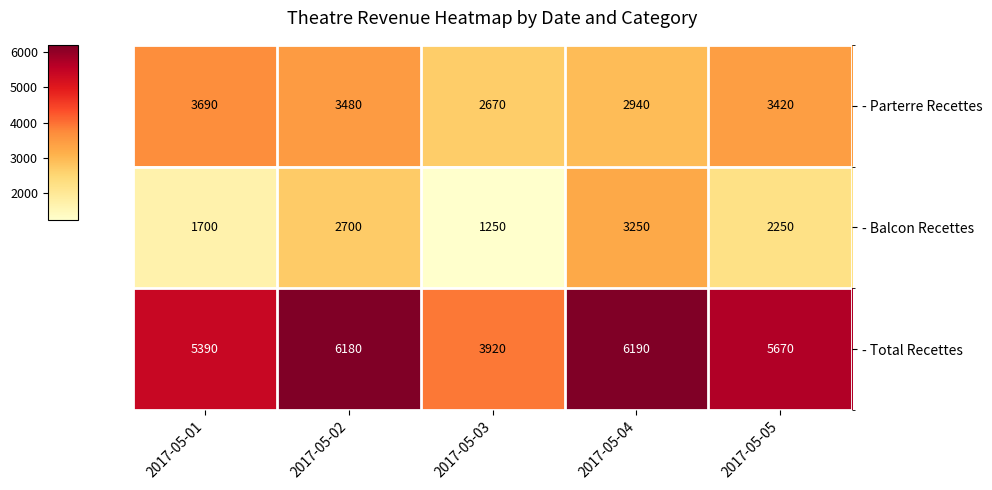

At which label is - Total Recettes closest to 5055?

2017-05-01